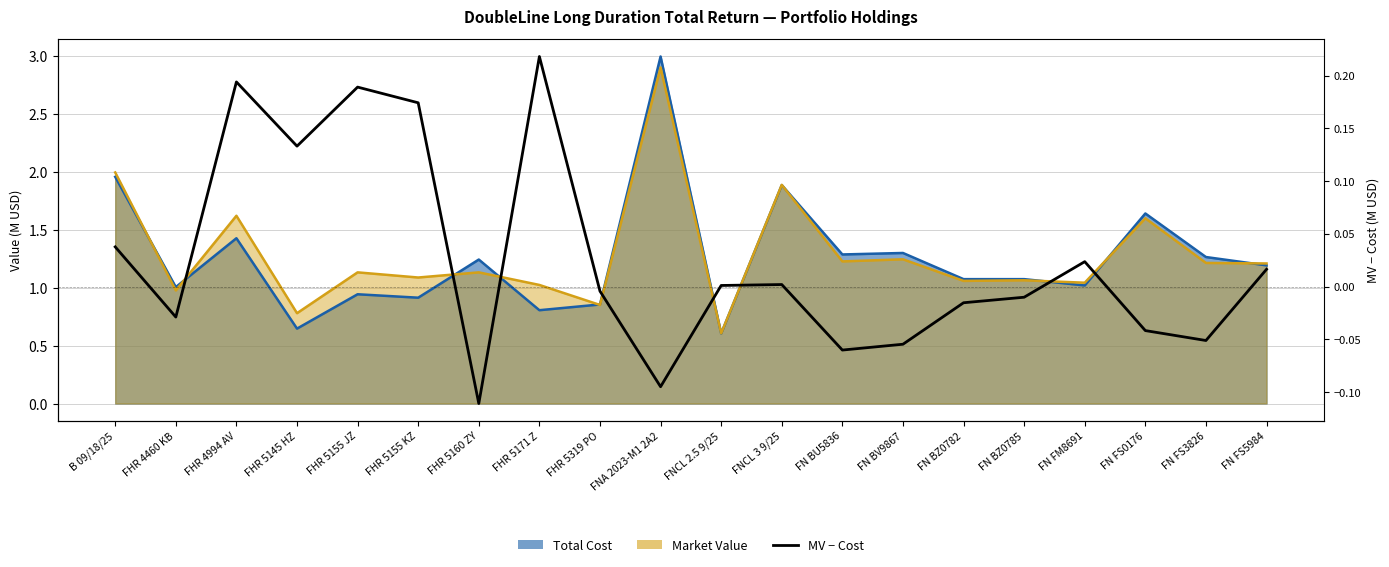

How many values exceed 0?

10